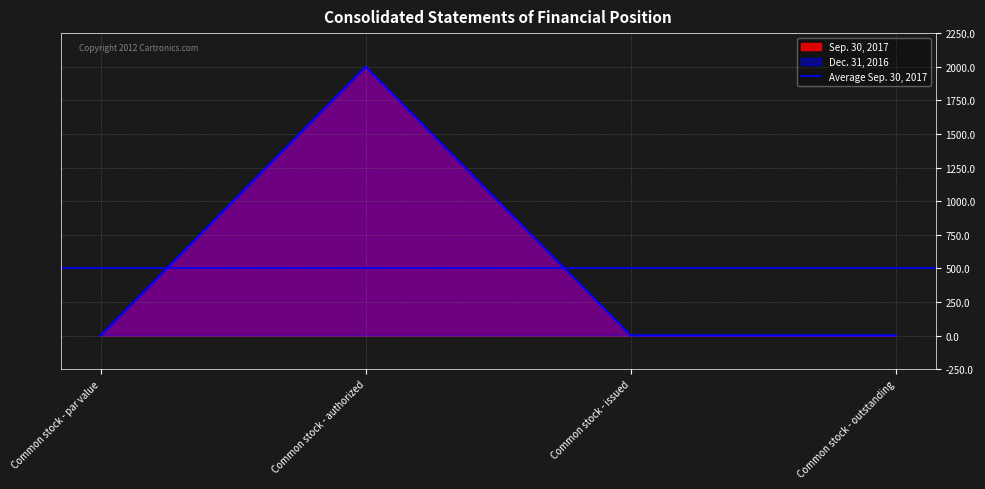

What is the label of the 2nd point from the right?

Common stock - issued